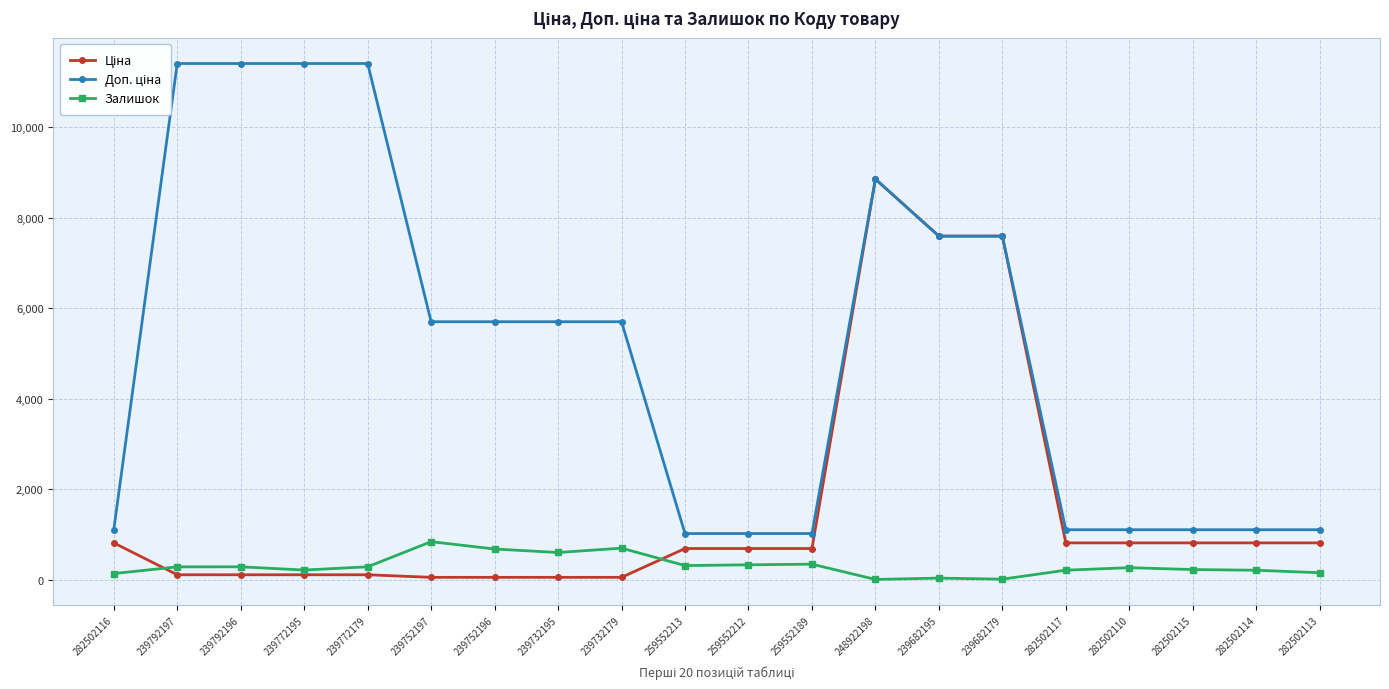

List the series in order of their overall mean, lowest first.

Залишок, Ціна, Доп. ціна